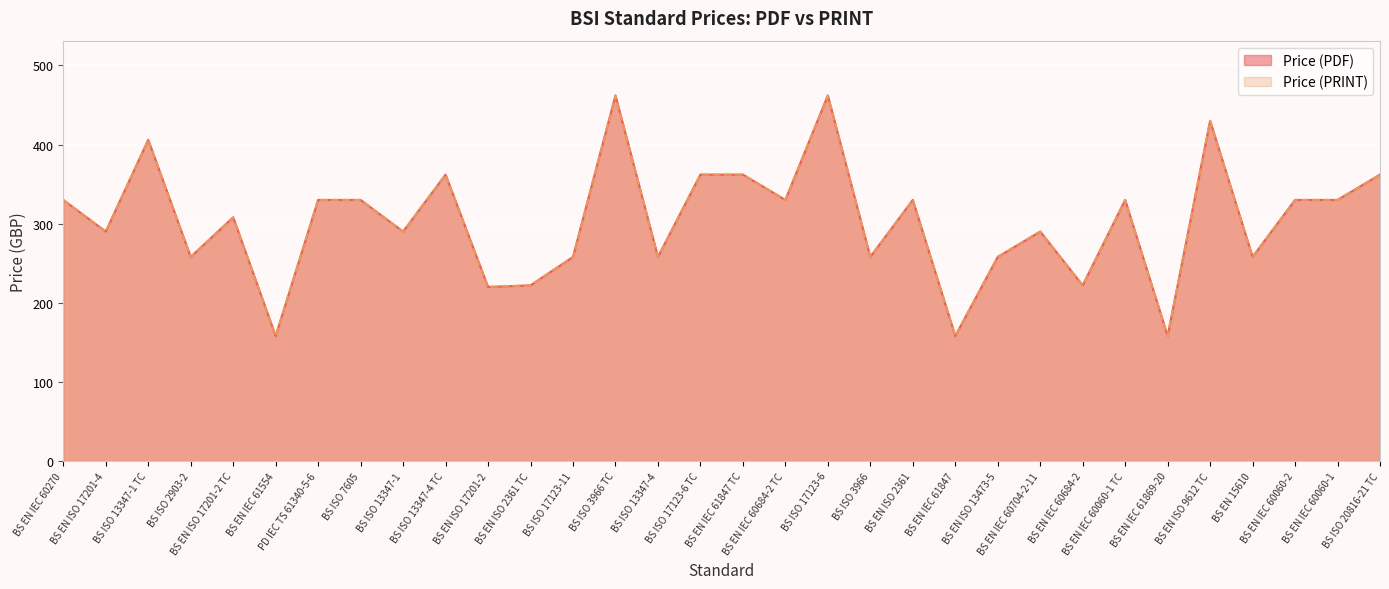

How many distinct data groups are displayed?

2